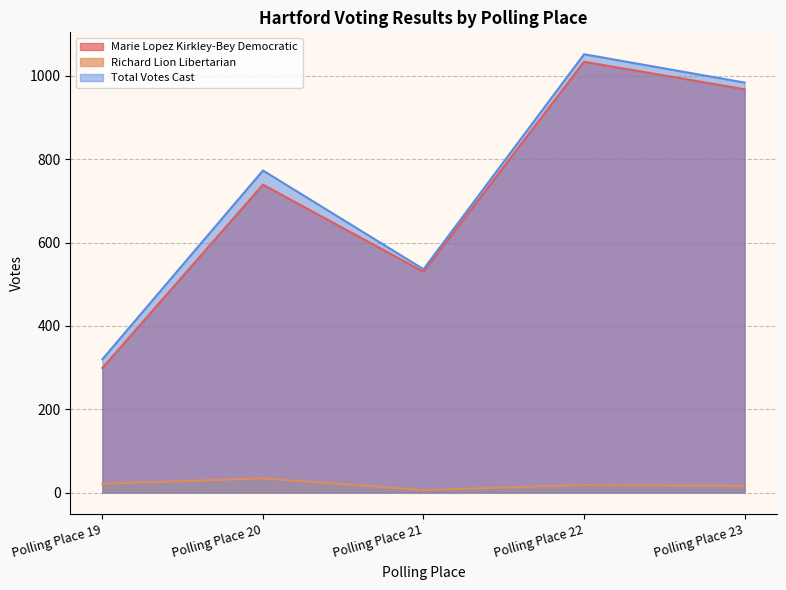

How many lines are shown in the chart?

3